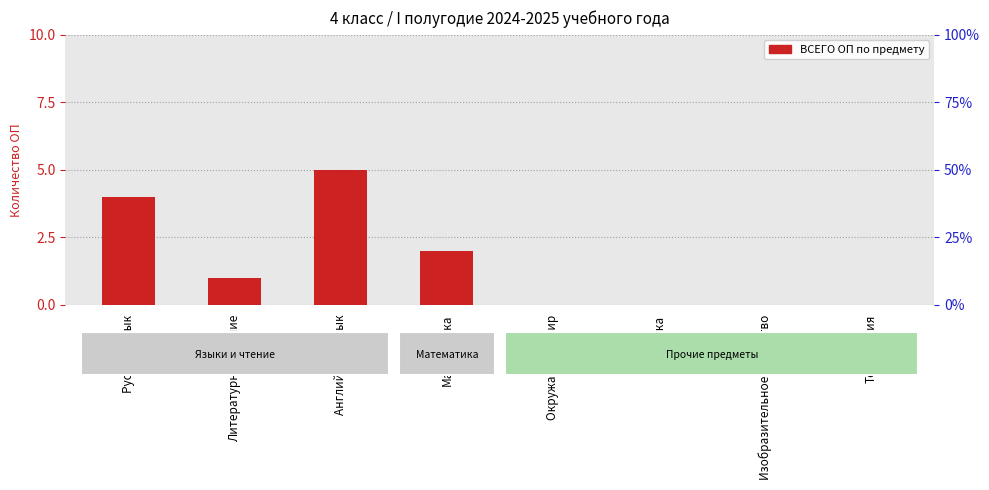

How many bars are there in total?

8